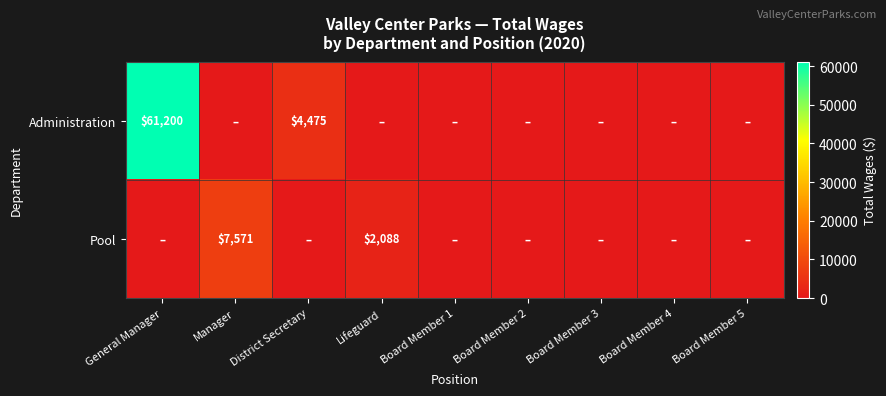

The value of Administration at General Manager is 92779. True or false?

False